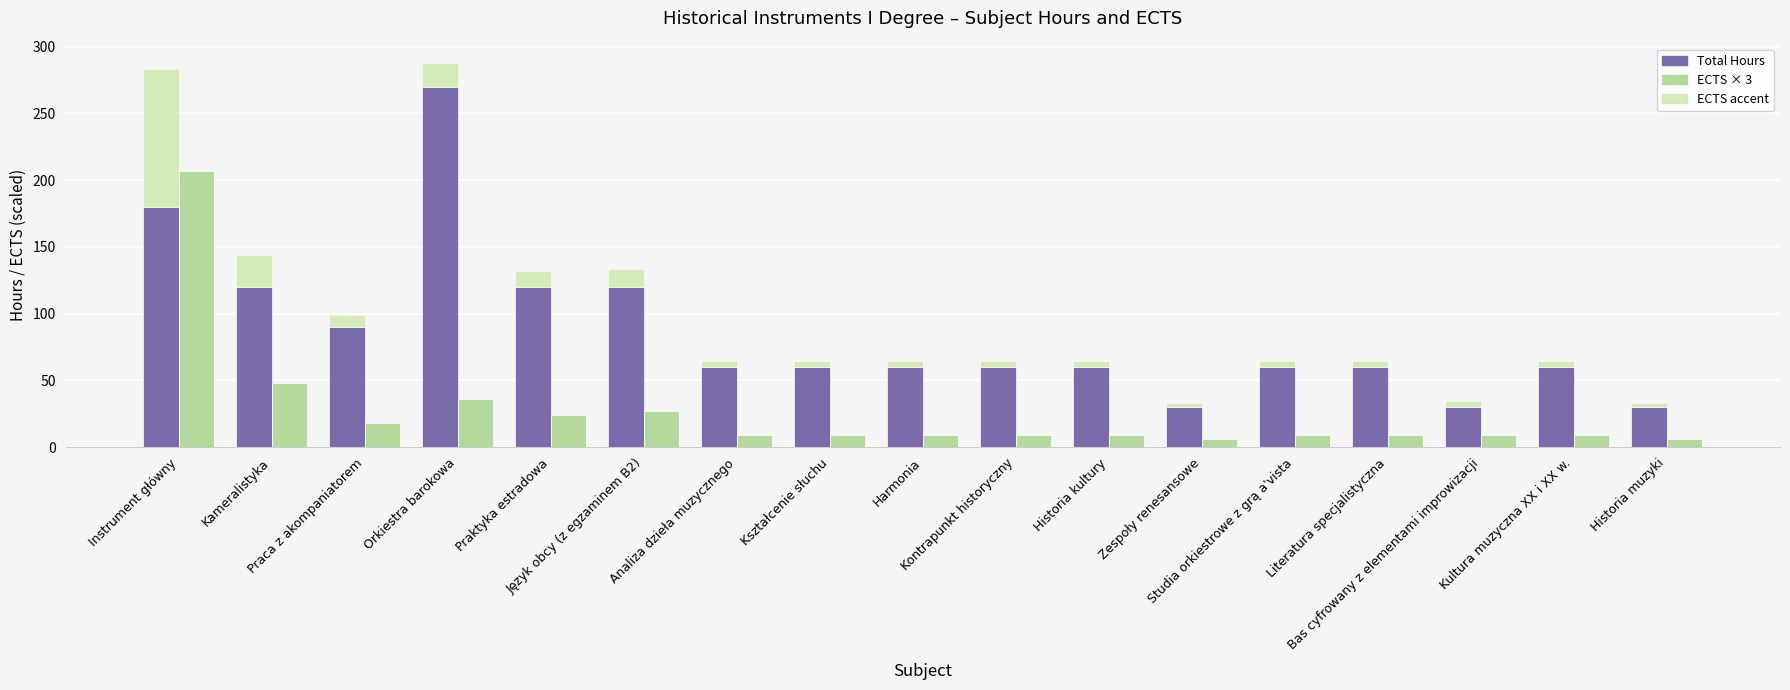

Which series has the largest total across all categories?

Total Hours